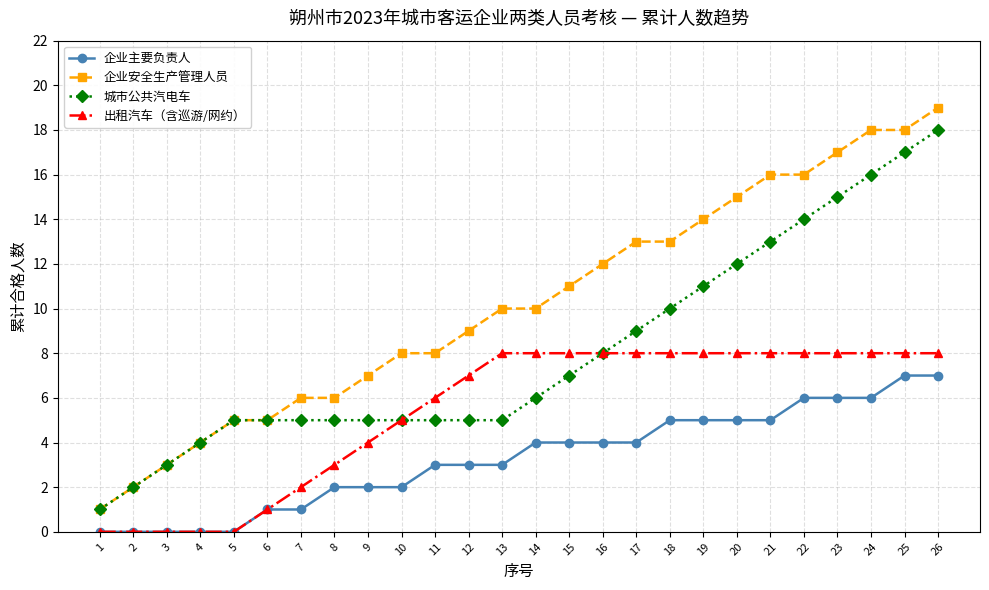

Which series has the largest range (max minus min)?

企业安全生产管理人员